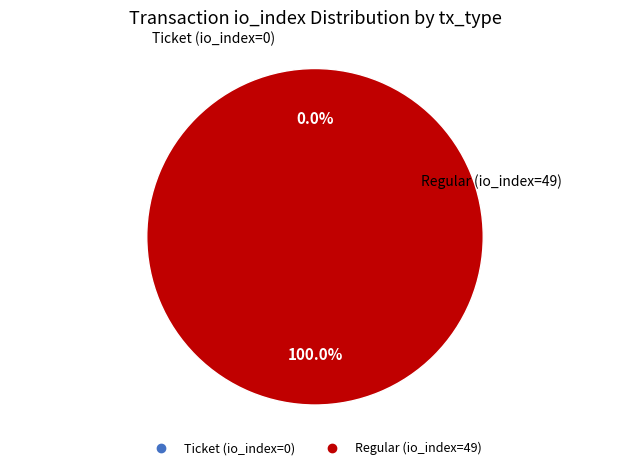

What percentage is NOT represented by Ticket (io_index=0)?

100.0%